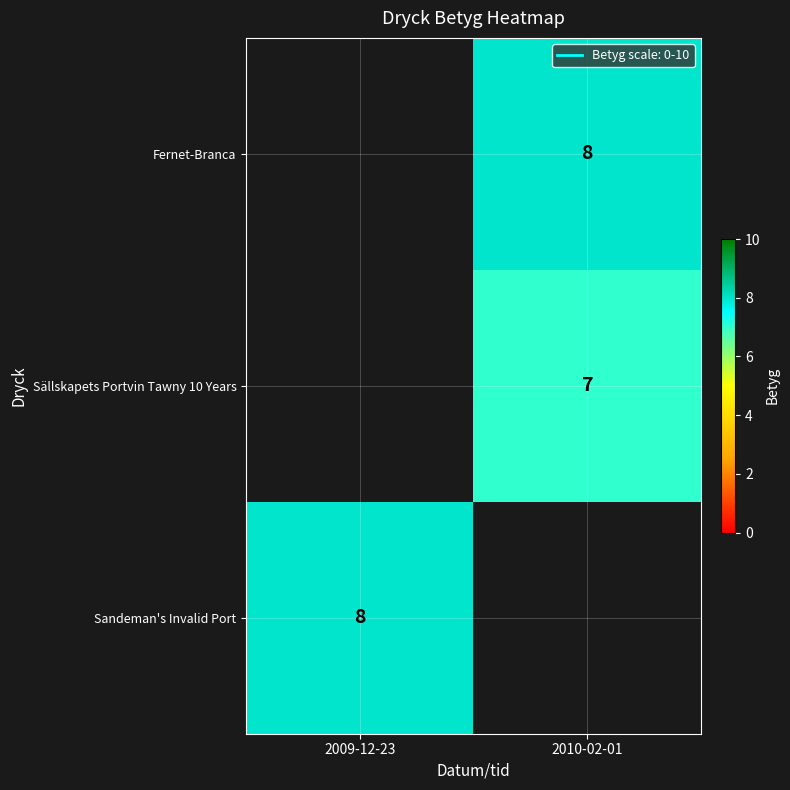

What is the average value of the Sandeman's Invalid Port series?

4